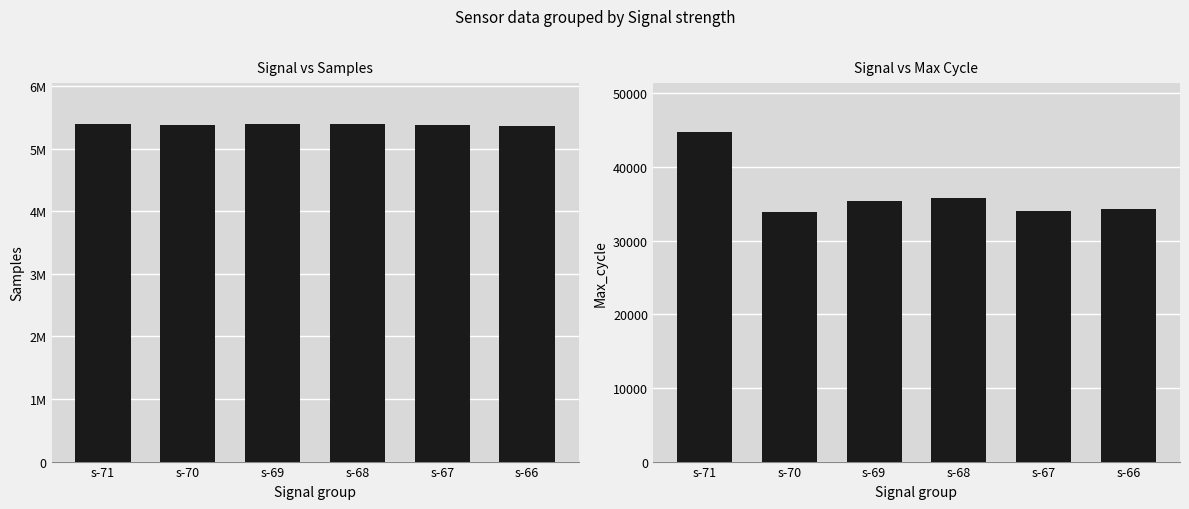

Where does the Max_cycle series first go above 35390?

s-71